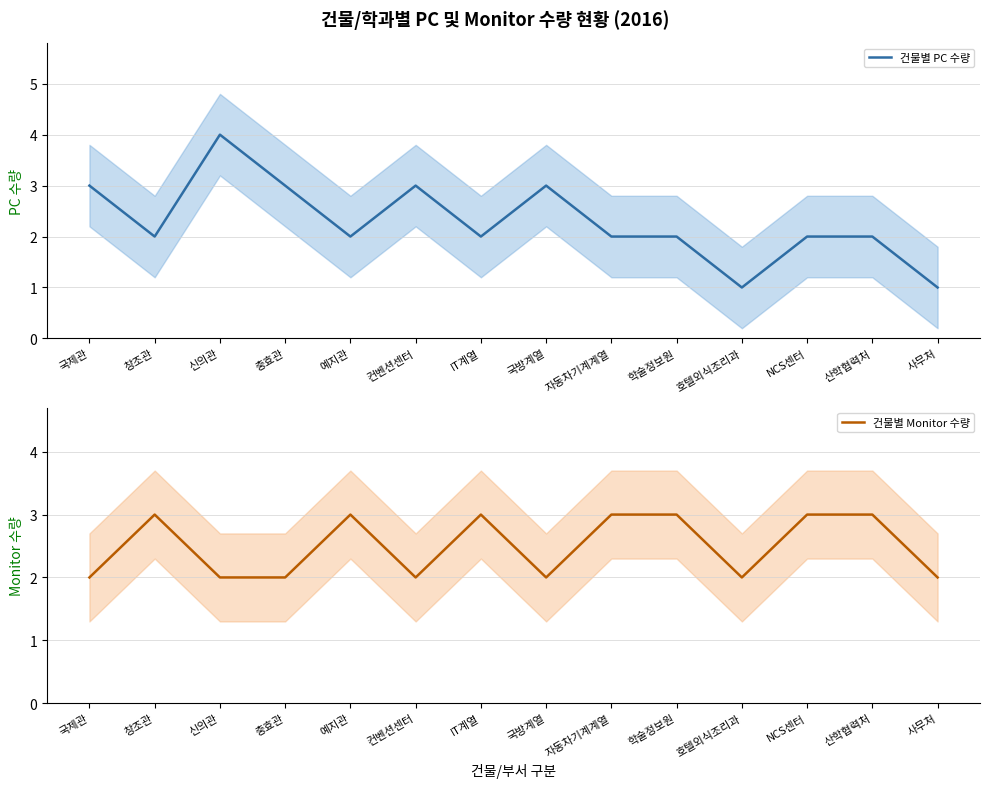

Reading left to right, transcribe all the data shown in this chart.

건물별 PC 수량: 3	2	4	3	2	3	2	3	2	2	1	2	2	1
건물별 Monitor 수량: 2	3	2	2	3	2	3	2	3	3	2	3	3	2